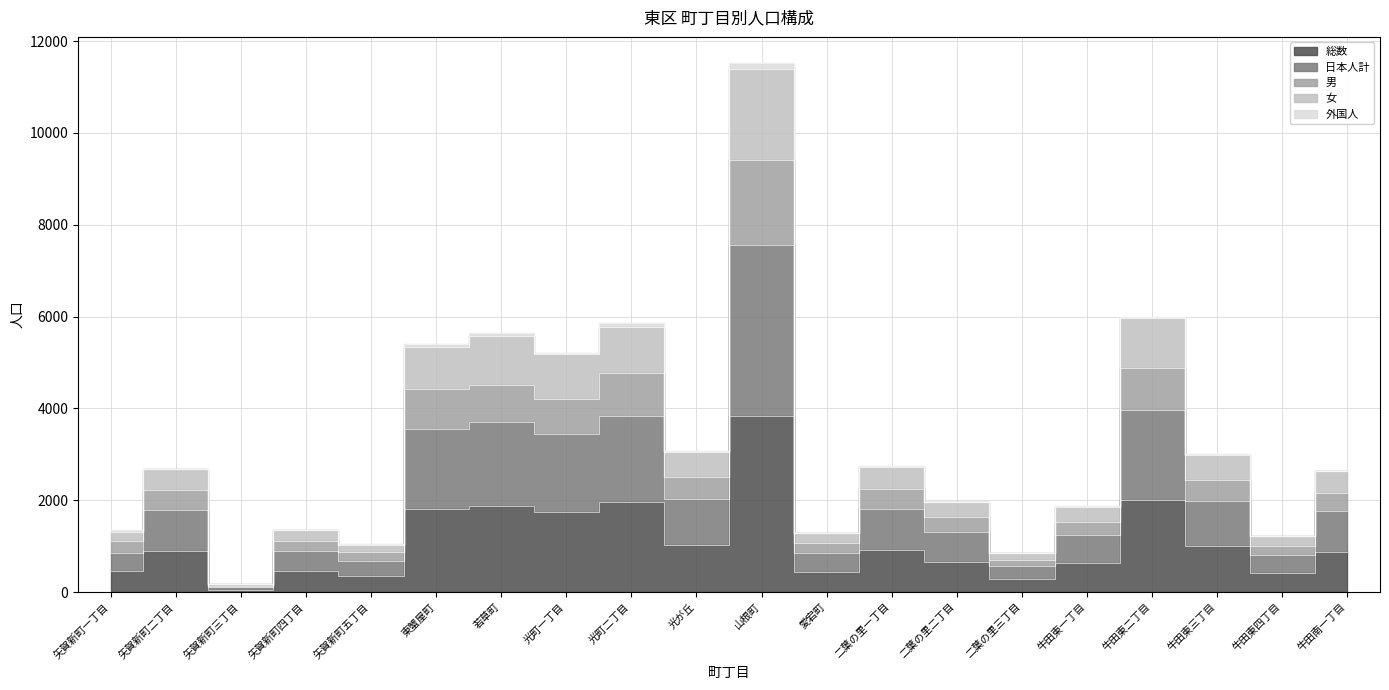

Is the value of 女 at 矢賀新町三丁目 greater than the value of 日本人計 at 矢賀新町一丁目?

No